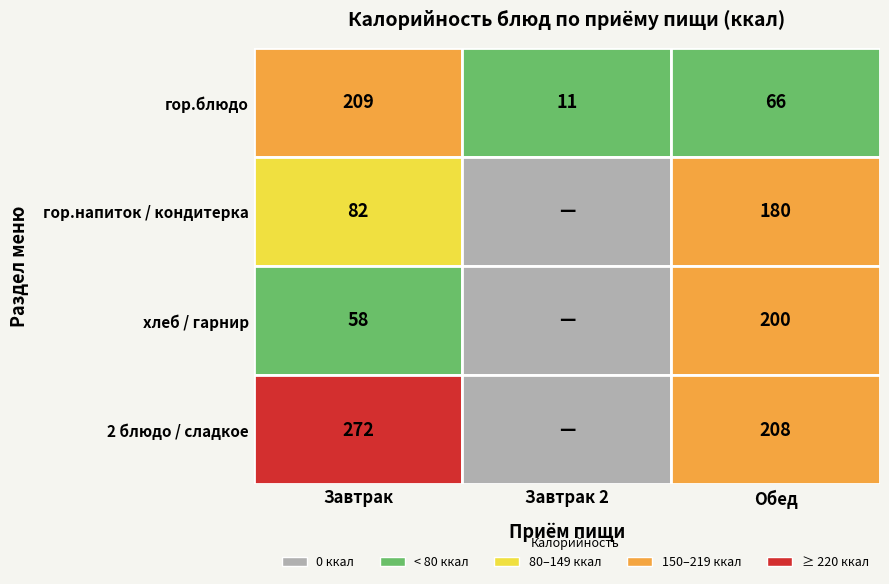

What is the difference between the maximum and minimum values in the Обед series?

142